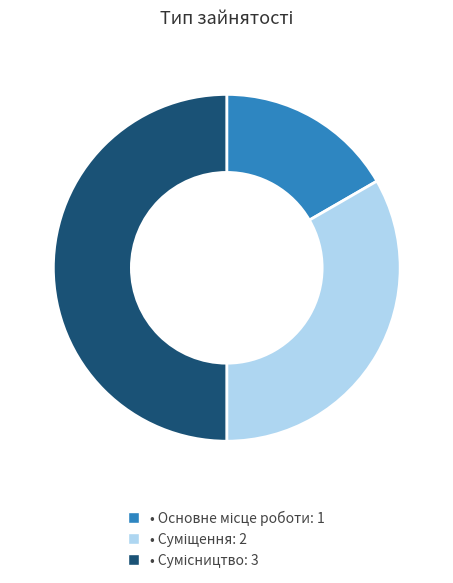

How many slices are in this pie chart?

3